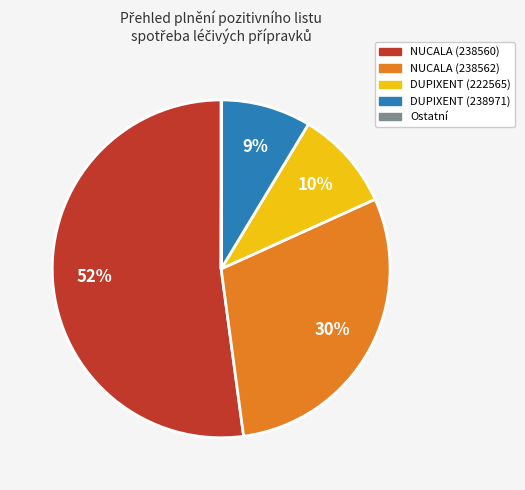

Does any single category account for the majority?

Yes